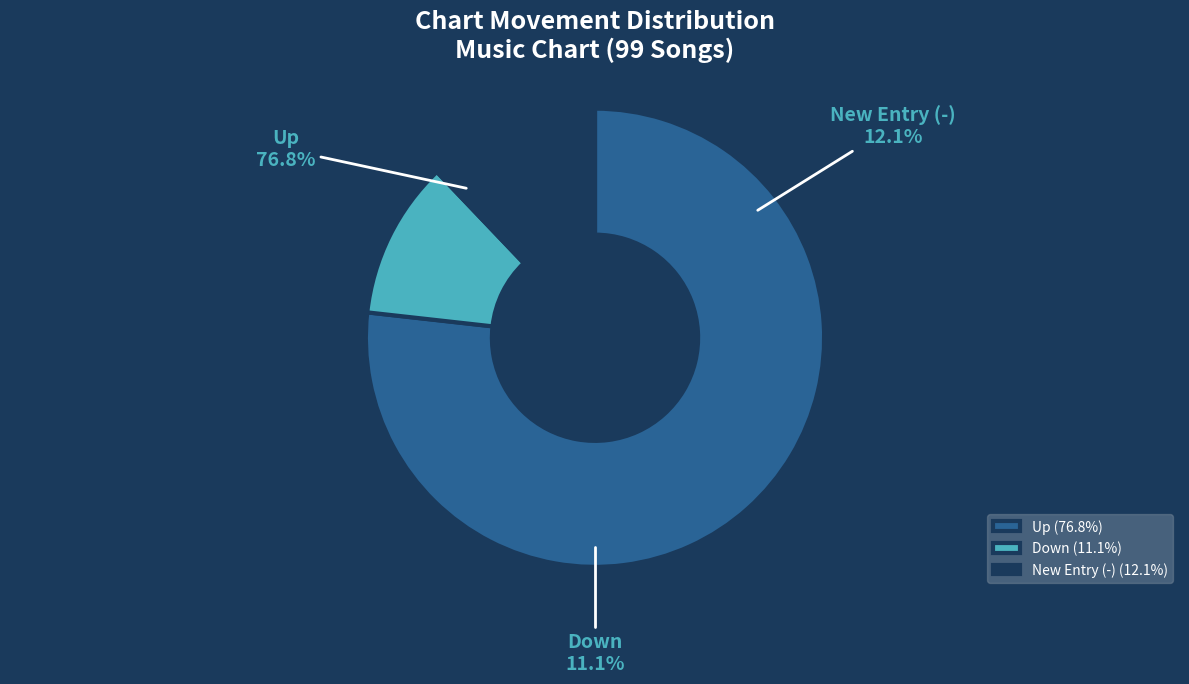

Does up account for over 50% of the chart?

Yes